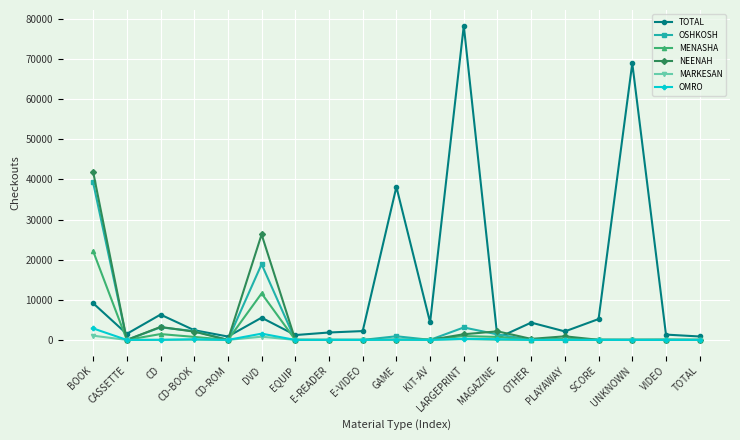

The value of OMRO at E-READER is 8. True or false?

True